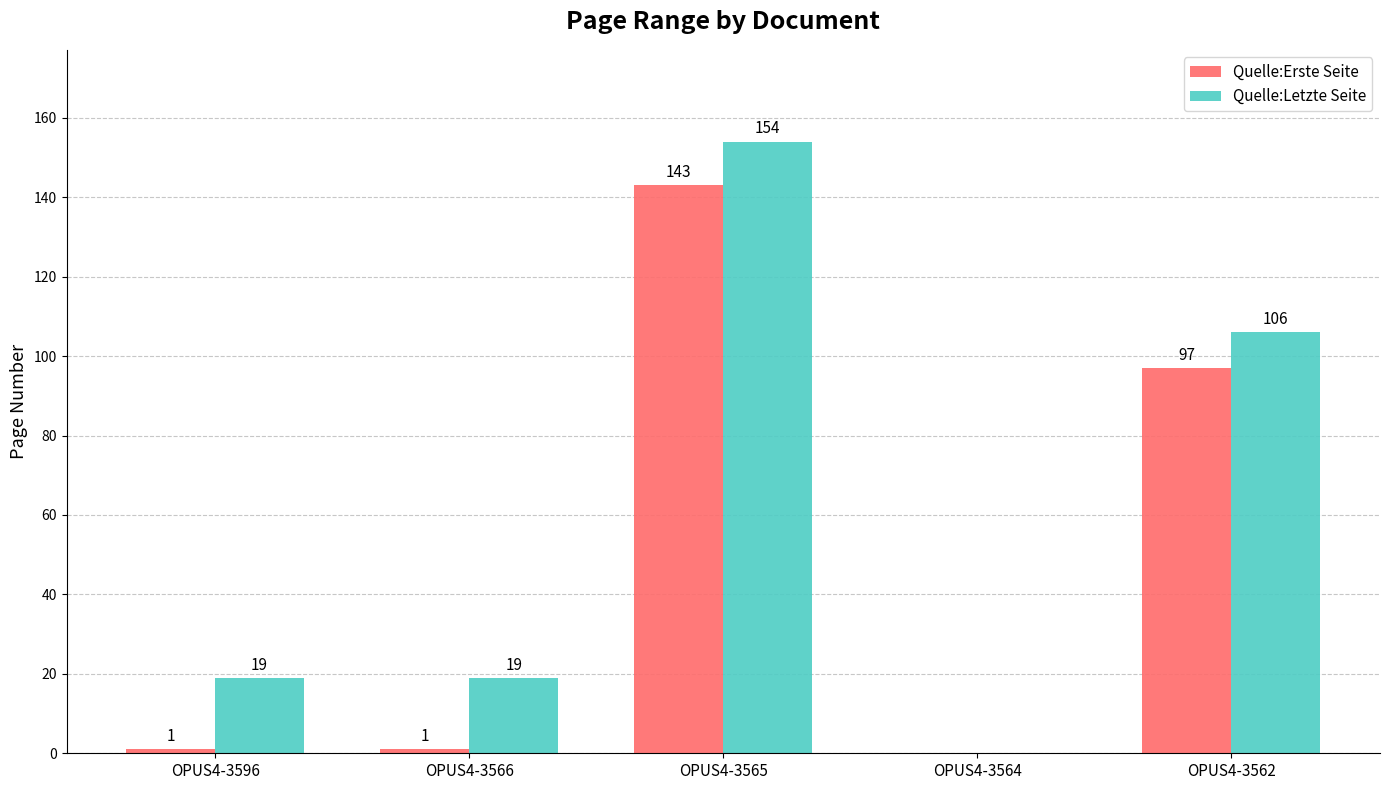

Reading right to left, extract all data points from this chart.

Quelle:Erste Seite: OPUS4-3562=97	OPUS4-3564=0	OPUS4-3565=143	OPUS4-3566=1	OPUS4-3596=1
Quelle:Letzte Seite: OPUS4-3562=106	OPUS4-3564=0	OPUS4-3565=154	OPUS4-3566=19	OPUS4-3596=19